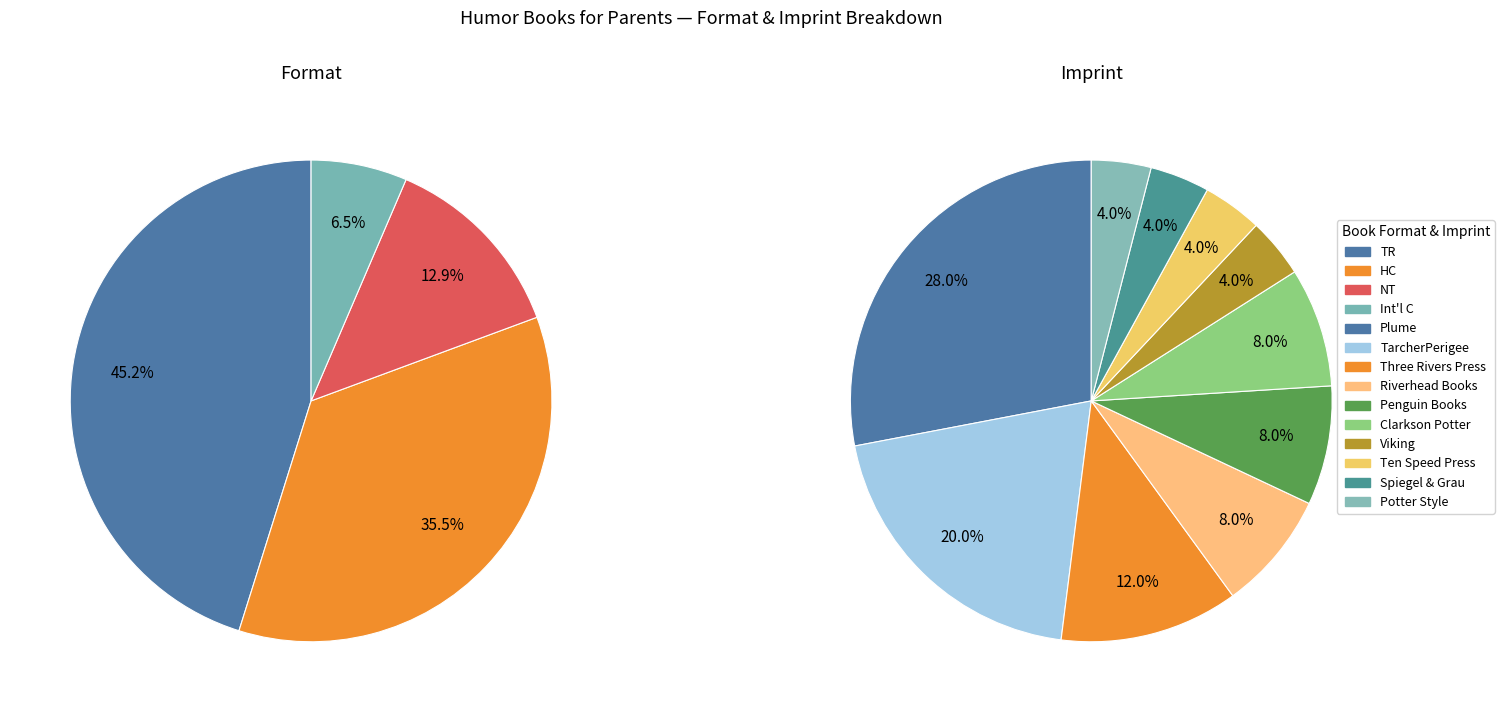

The TR slice represents 45% of the pie. True or false?

True